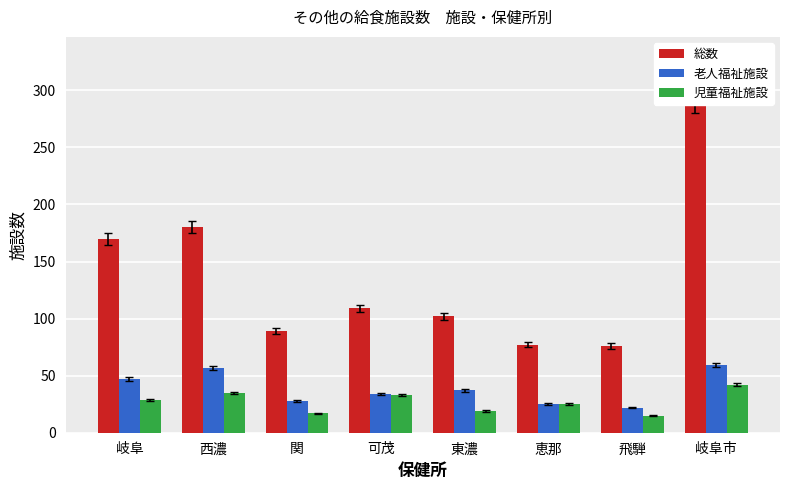

How many categories are shown in the chart?

8